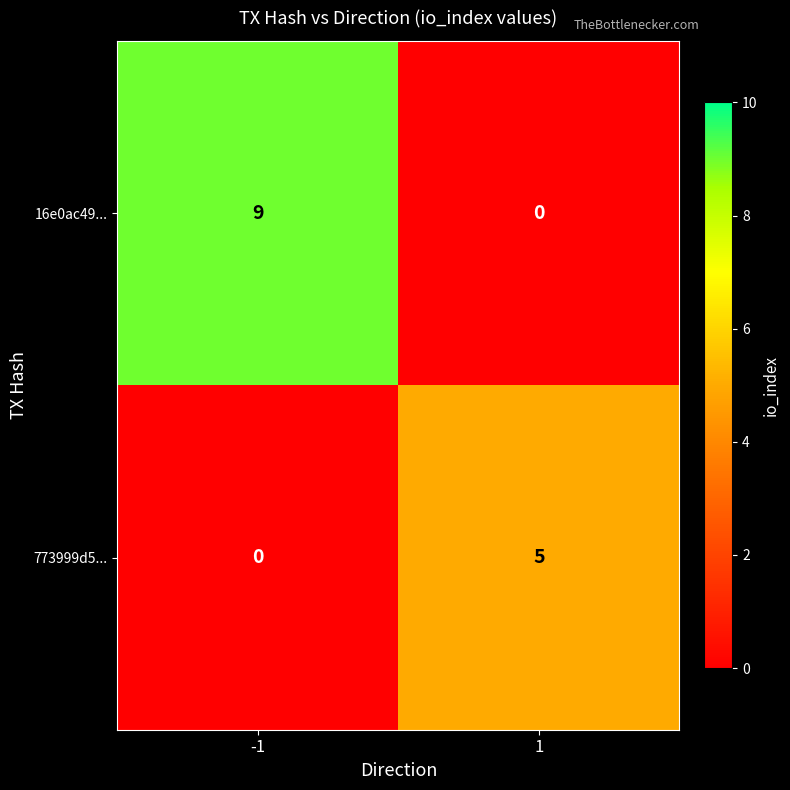

What is the sum of all 16e0ac49... values?

9